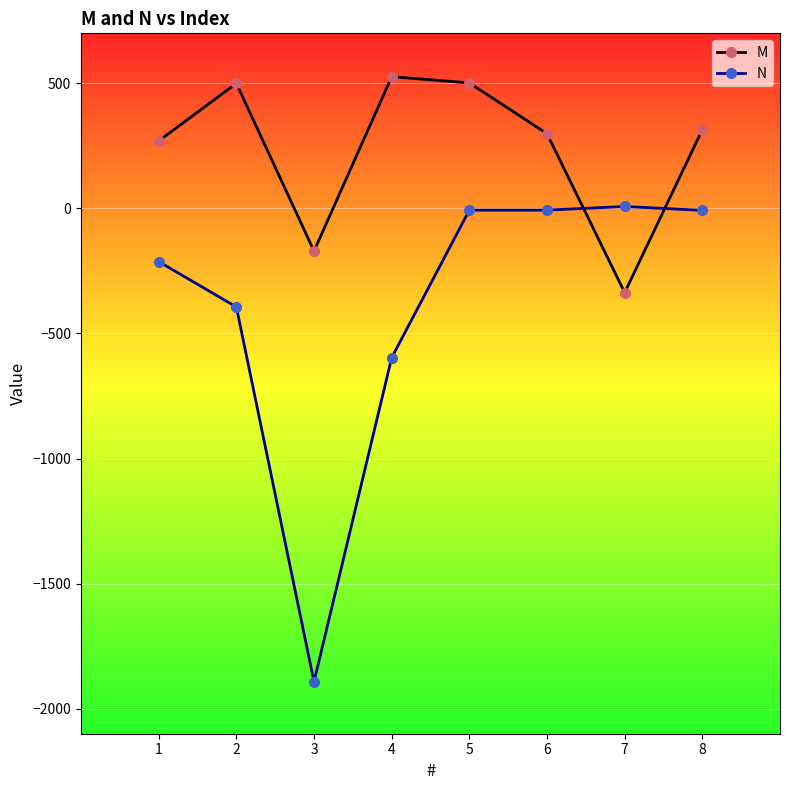

What is the sum of all N values?

-3109.1